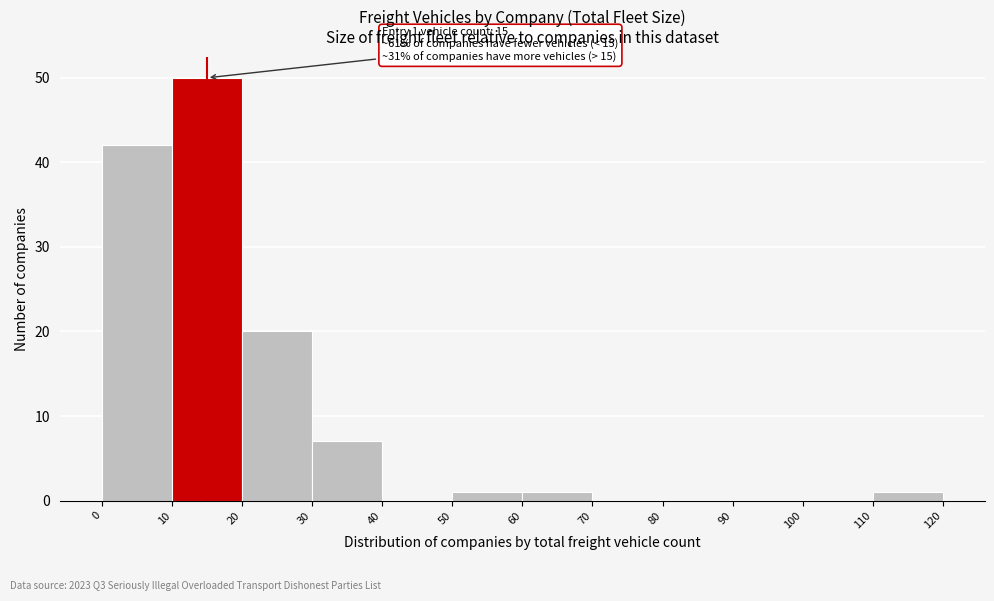

Over which range of the x-axis is the bar tallest?

10 to 20